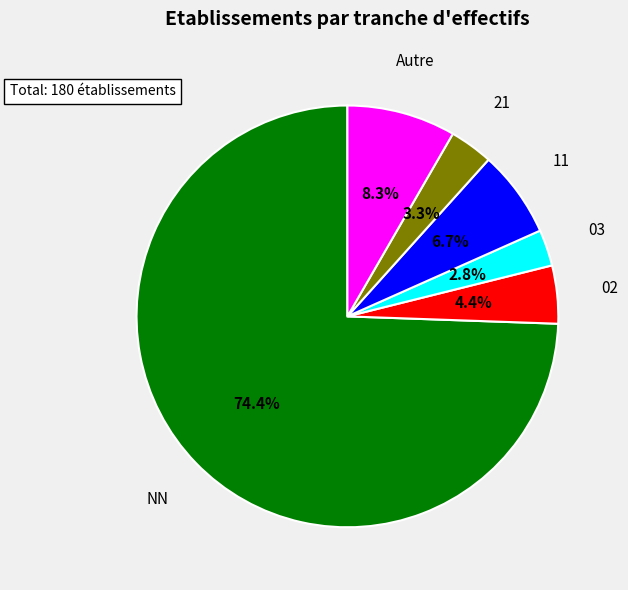

Is there any slice that represents more than half of the pie?

Yes